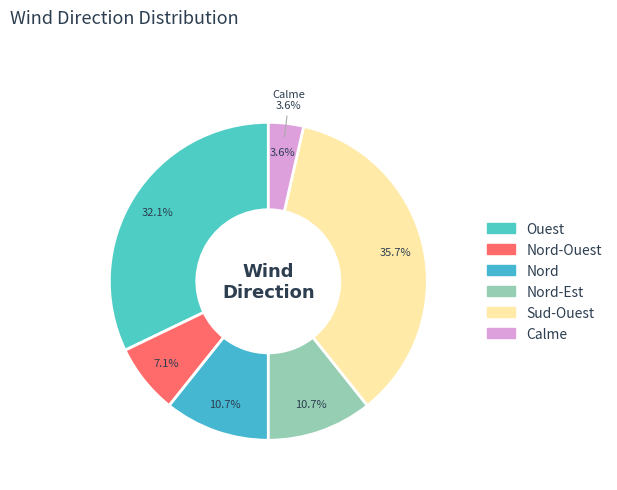

Rank the categories by value from highest to lowest.

Sud-Ouest, Ouest, Nord, Nord-Est, Nord-Ouest, Calme